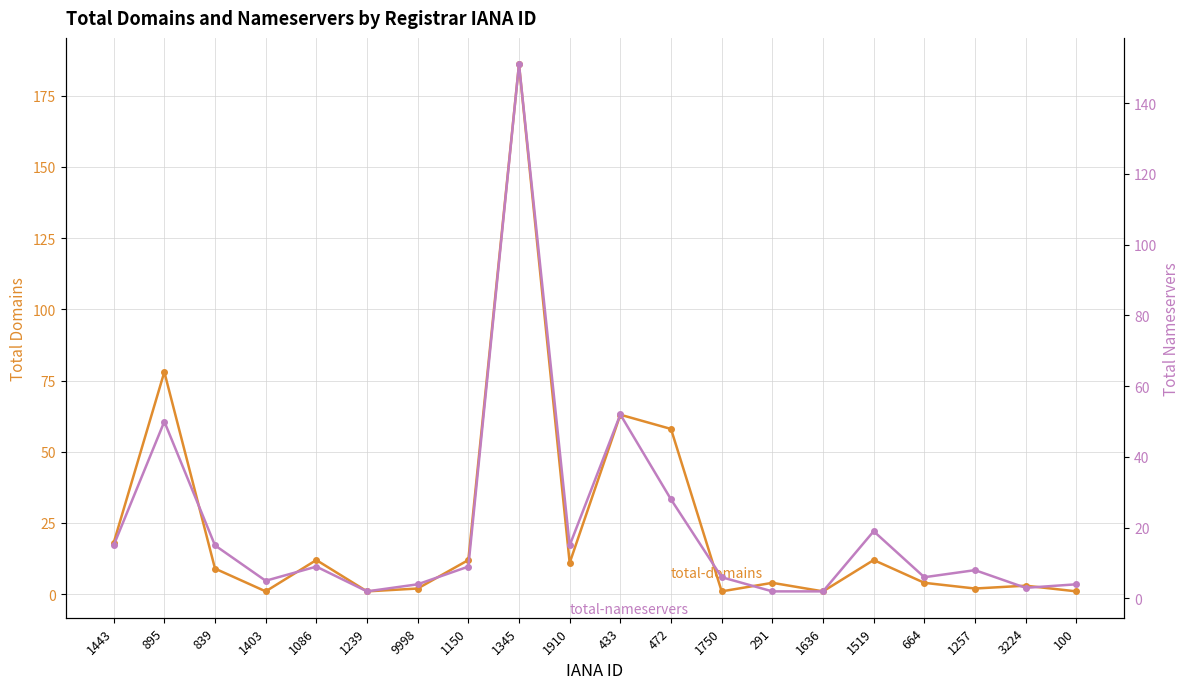

Reading left to right, transcribe all the data shown in this chart.

total-domains: 18	78	9	1	12	1	2	12	186	11	63	58	1	4	1	12	4	2	3	1
total-nameservers: 15	50	15	5	9	2	4	9	151	15	52	28	6	2	2	19	6	8	3	4